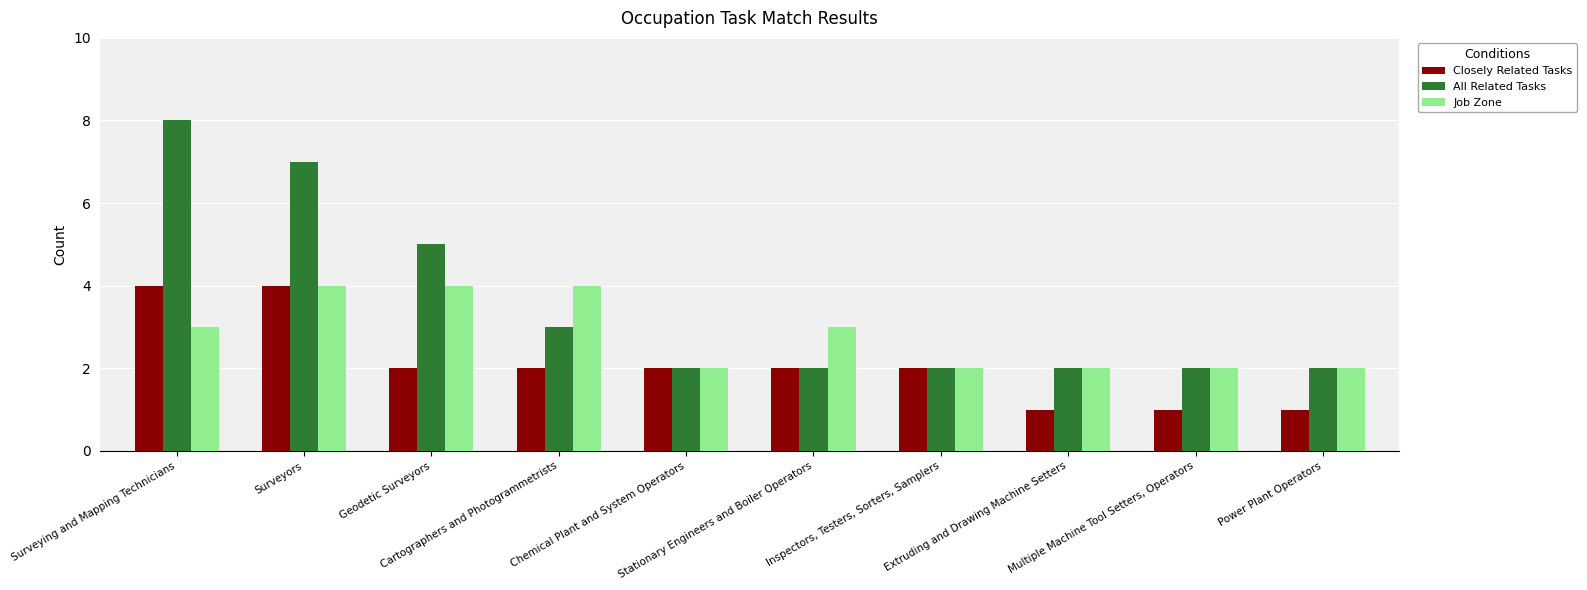

How many distinct data groups are displayed?

3